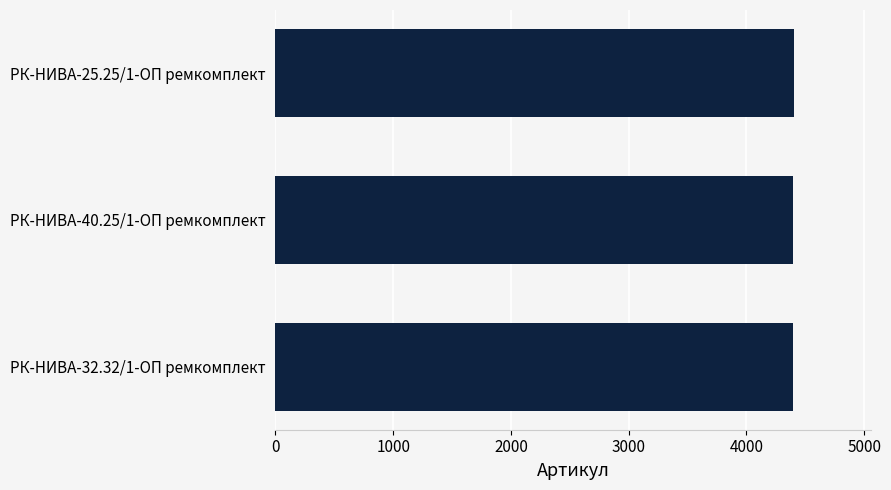

What is the minimum value shown in the chart?

4398